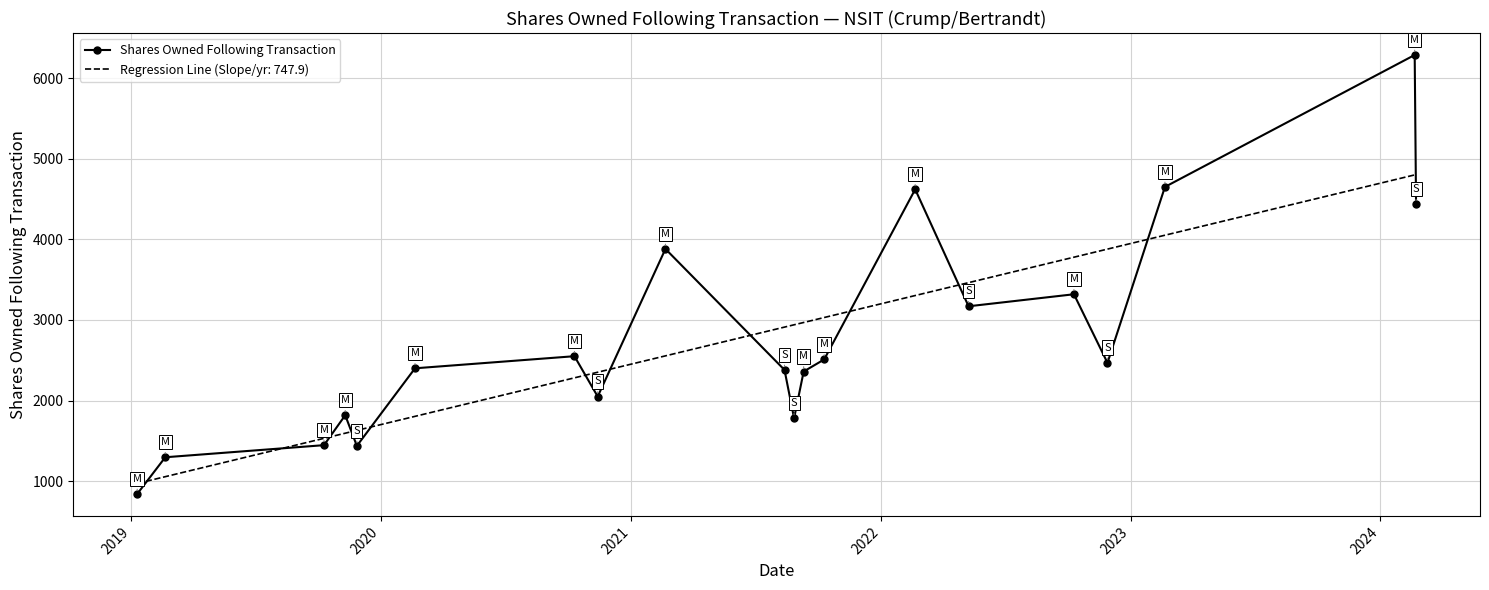

What is the minimum value for Regression Line (Slope/yr: 747.9)?

973.3